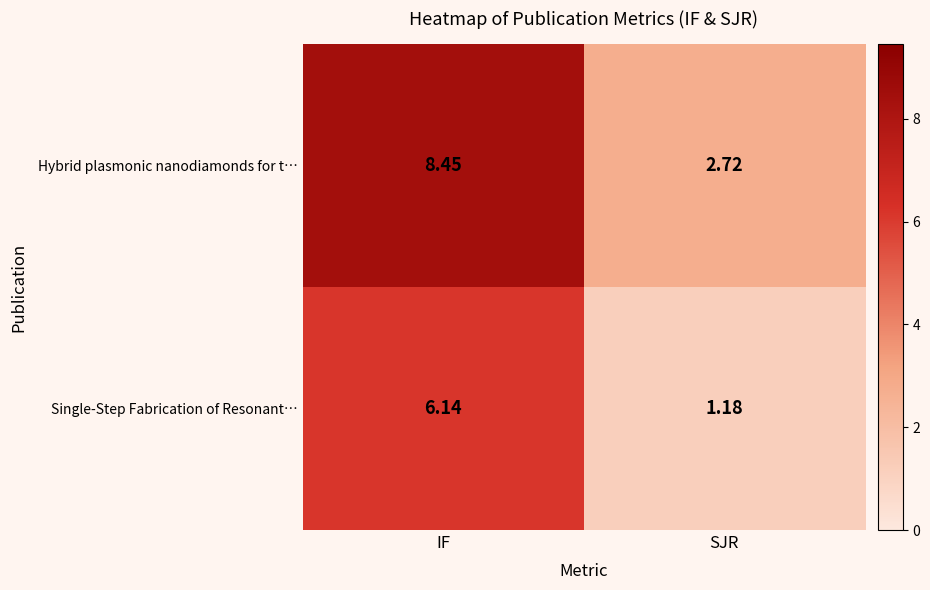

Where does the Single-Step Fabrication of Resonant… series first go above 6?

IF